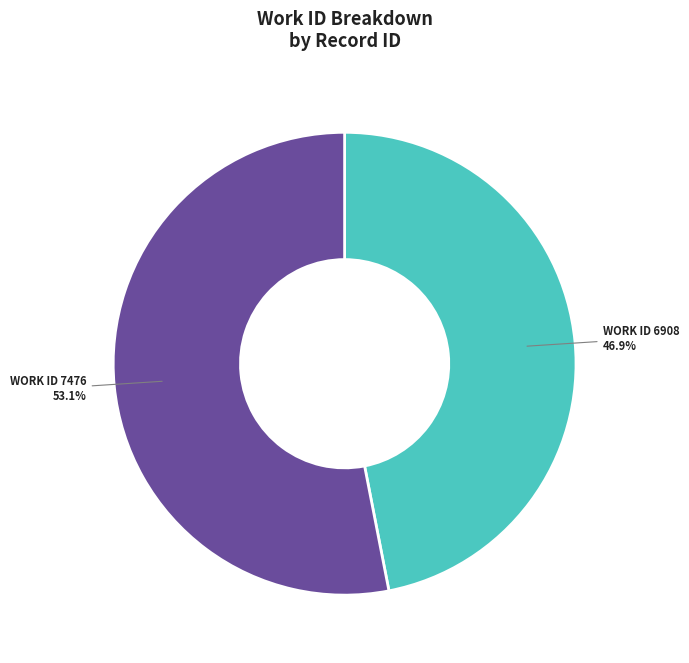

Is there any slice that represents more than half of the pie?

Yes